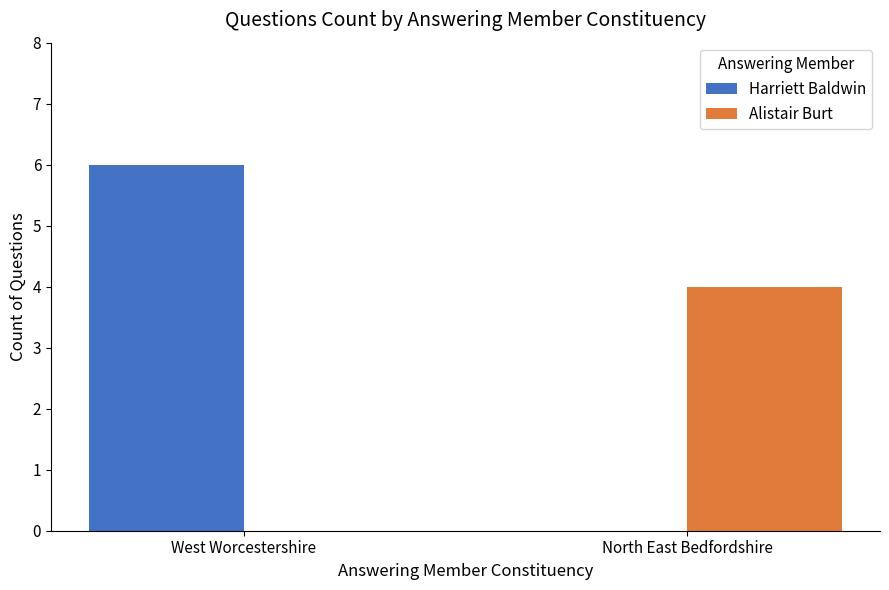

Reading left to right, list all the values displayed in this chart.

Harriett Baldwin: West Worcestershire=6	North East Bedfordshire=0
Alistair Burt: West Worcestershire=0	North East Bedfordshire=4